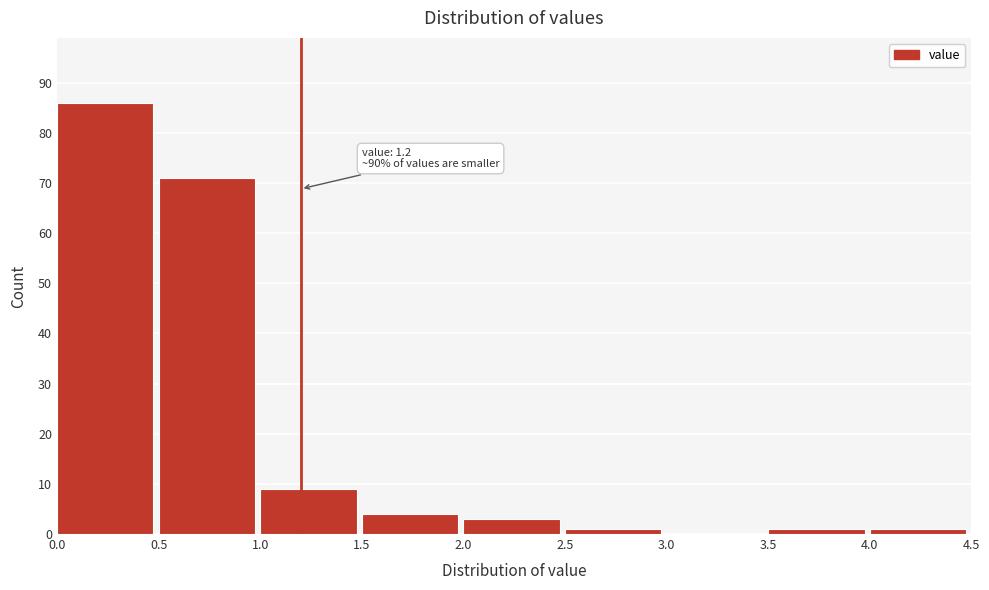

Over which range of the x-axis is the bar tallest?

0.0 to 0.5